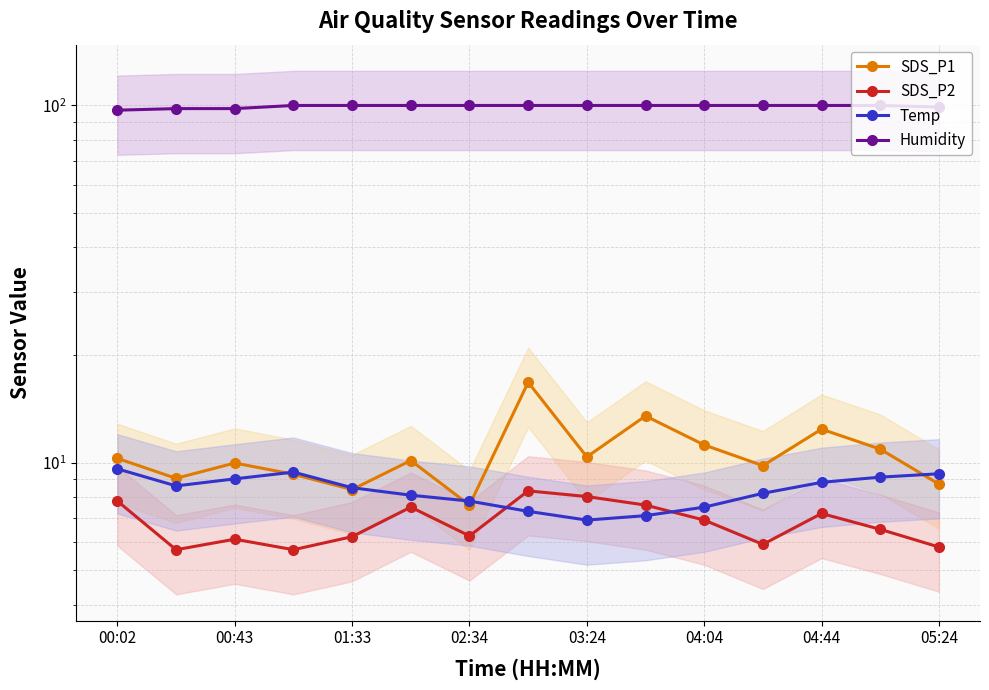

What is the difference between the maximum and minimum values in the Humidity series?

3.0